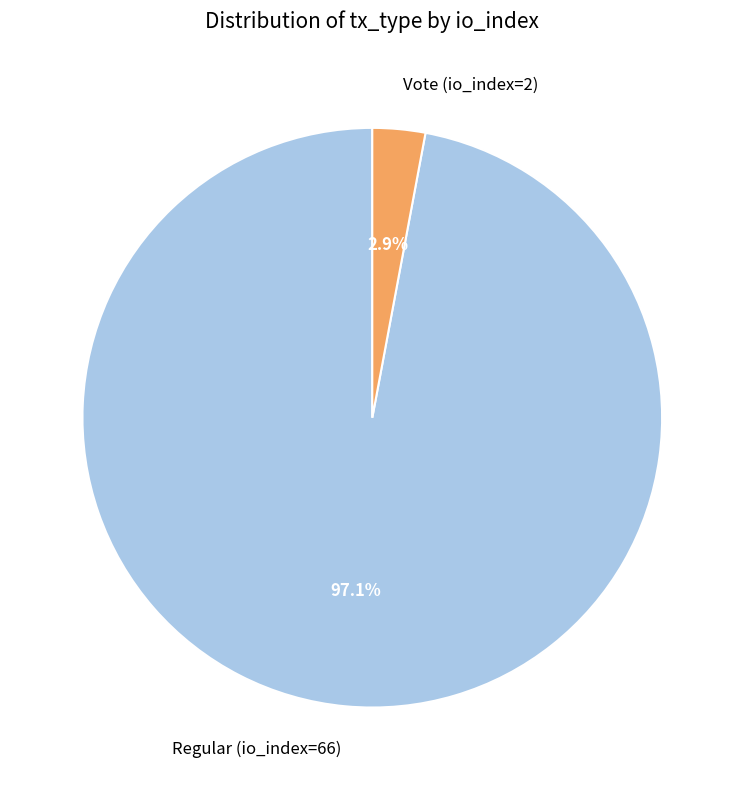

Which has a higher value, Regular (io_index=66) or Vote (io_index=2)?

Regular (io_index=66)